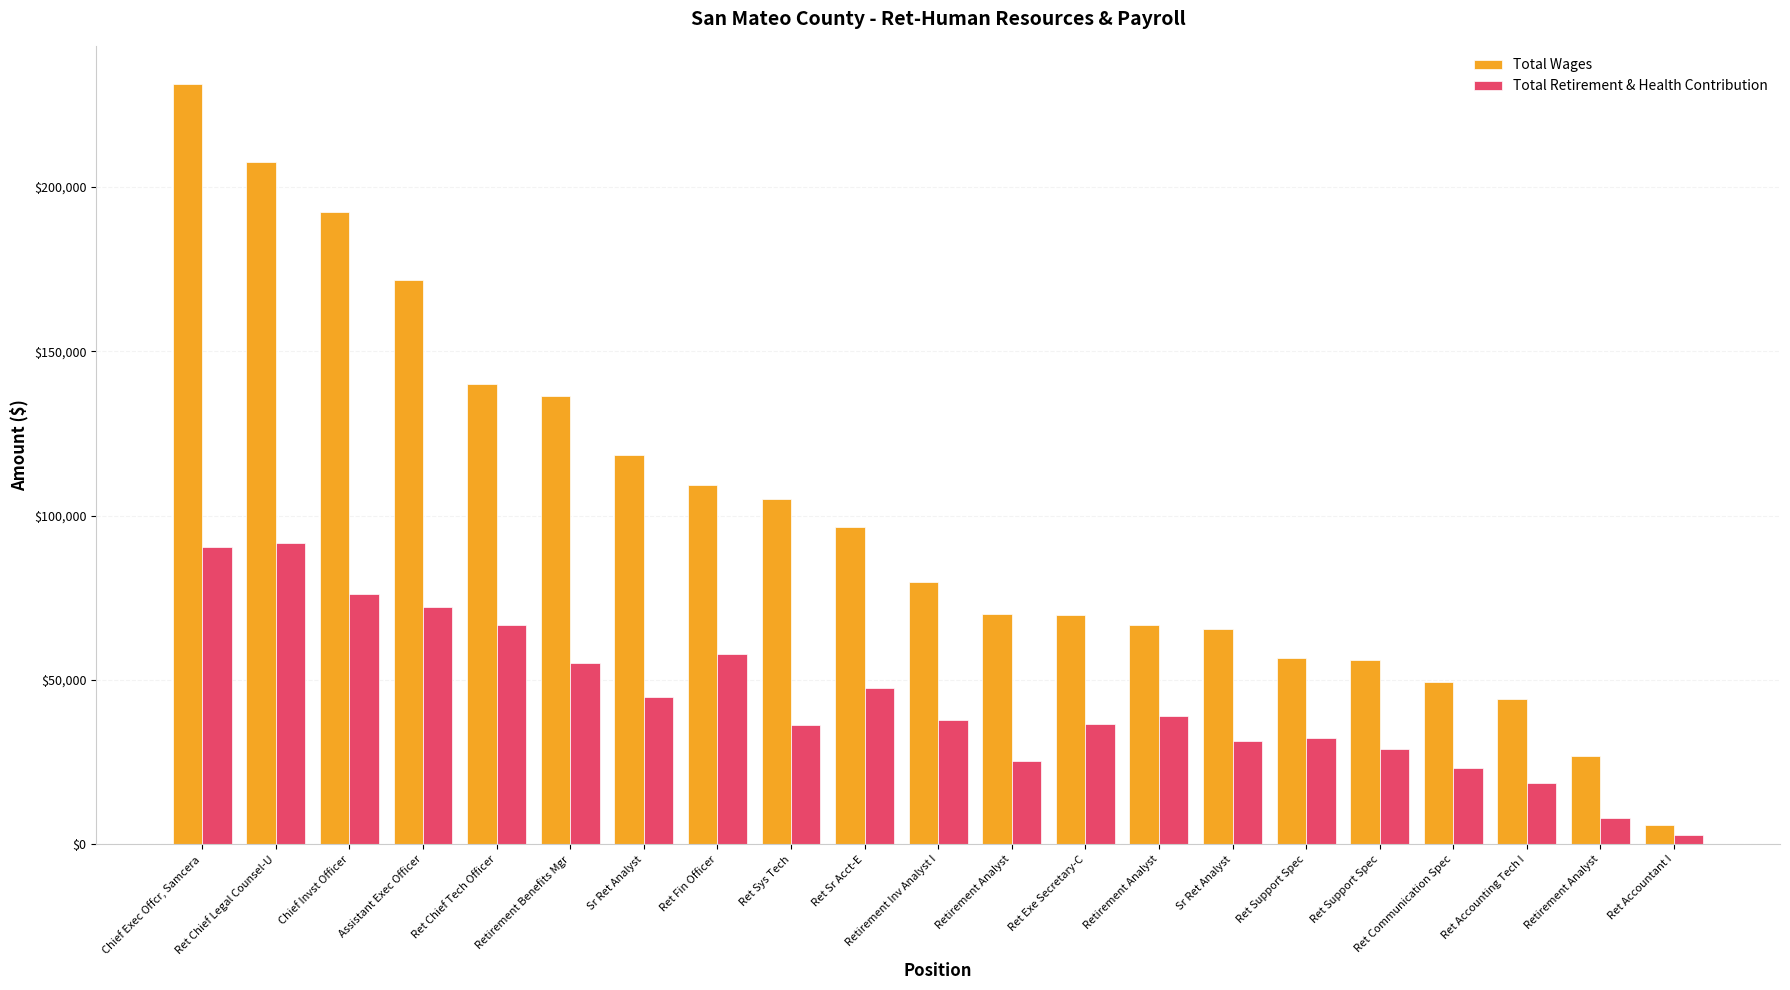

What are all the series names shown in the legend?

Total Wages, Total Retirement & Health Contribution